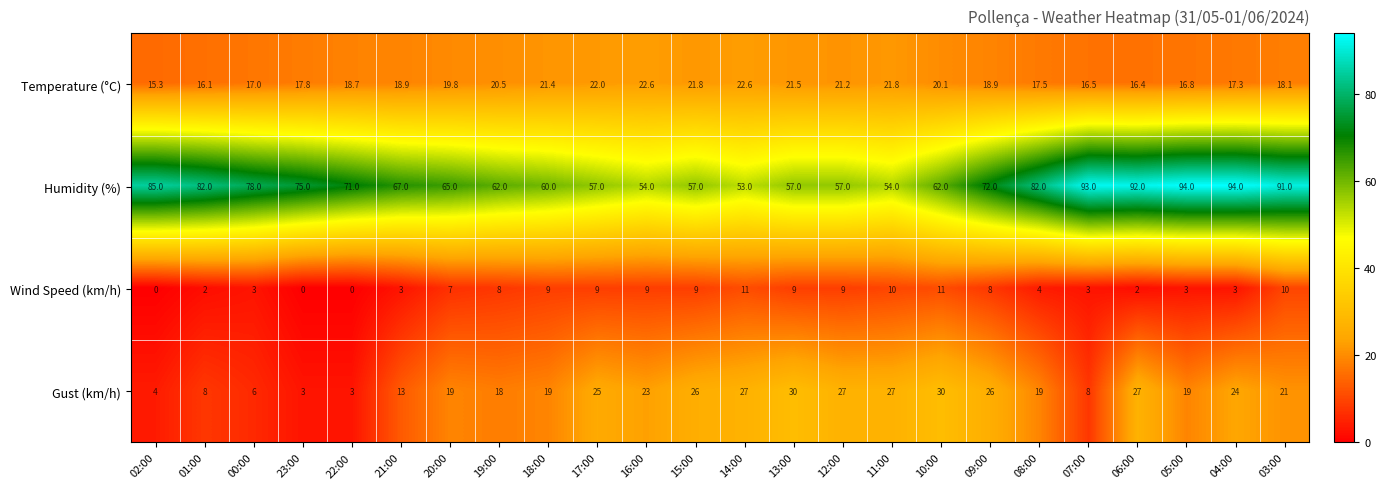

True or false: Humidity (%) has a value of 99.1 at 22:00.

False